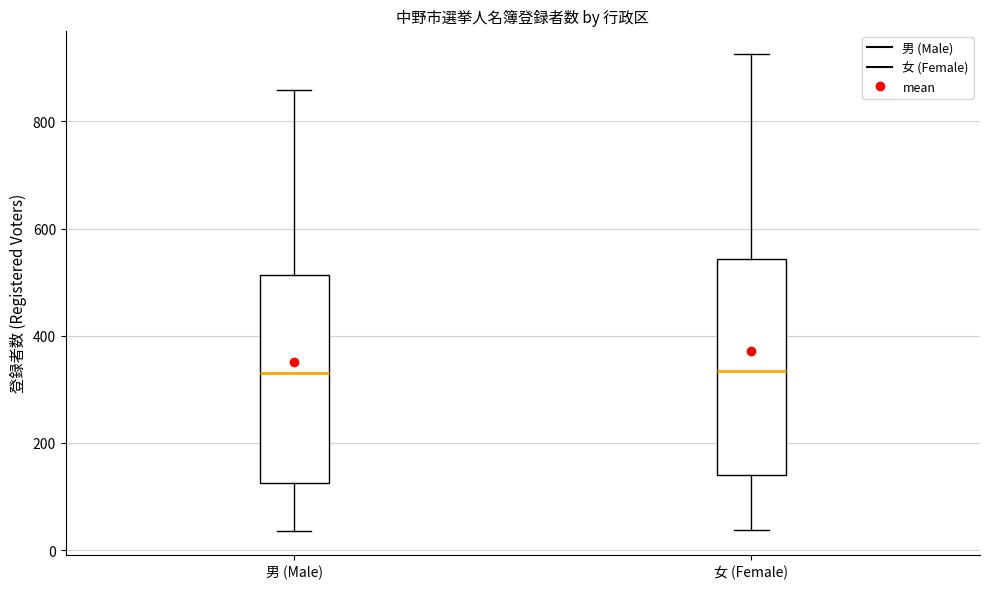

Reading left to right, read every box against the y-axis: the position of its median line, the range the box covers, and the ends of its whiskers. The values are not printed on the chart, so give them approximately, as read against the axis.

男 (Male): median 340, box 120 to 520, whiskers 40 to 860
女 (Female): median 340, box 140 to 540, whiskers 40 to 920